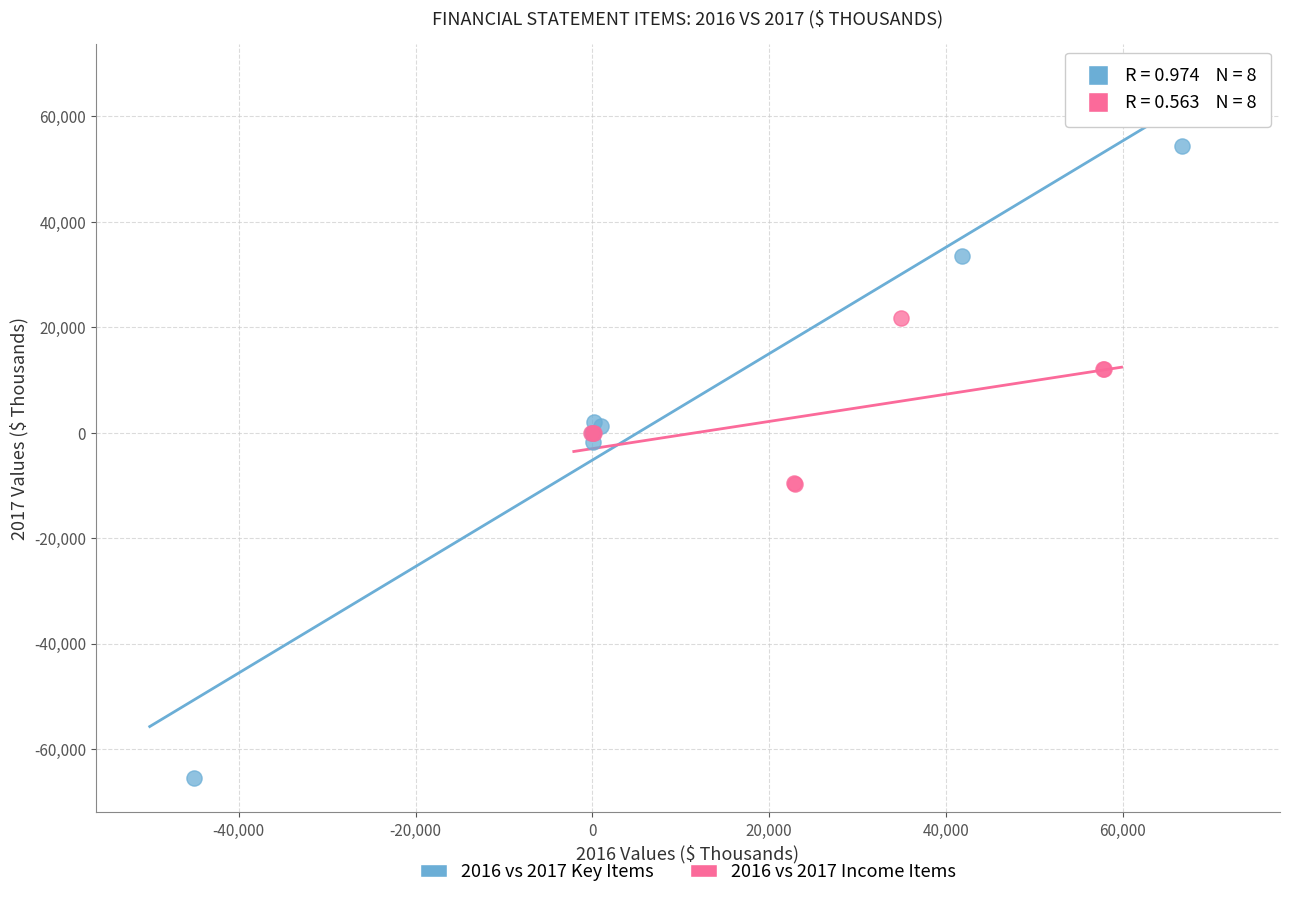

What are all the series names shown in the legend?

2016 vs 2017 Key Items, 2016 vs 2017 Income Items